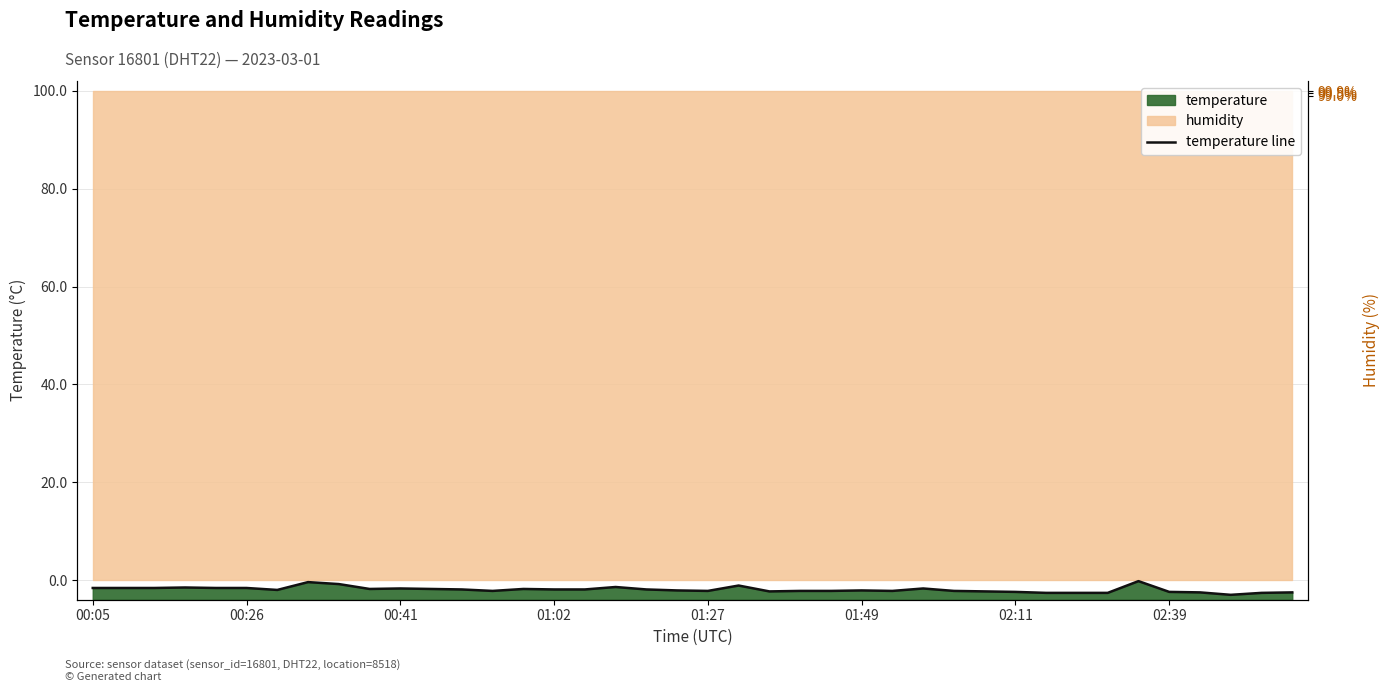

Does the chart display data point markers on the line(s)?

No